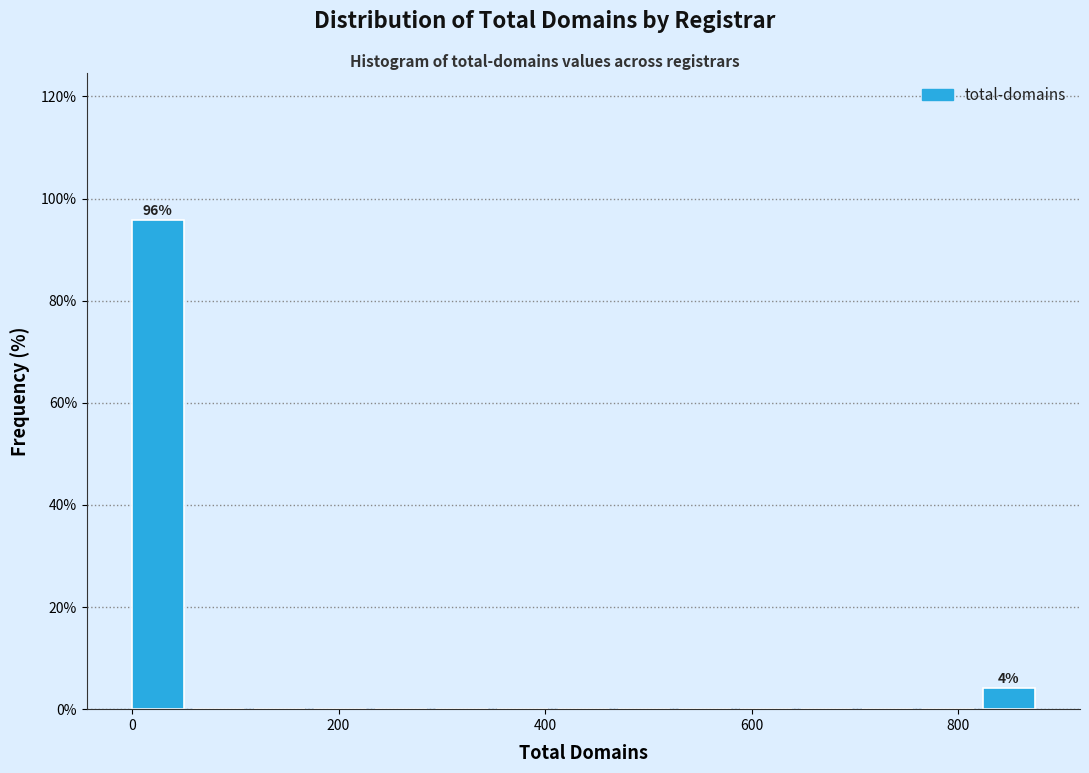

Around what value on the x-axis is the tallest bar? Give the approximate position of its centre, as read against the axis.

20